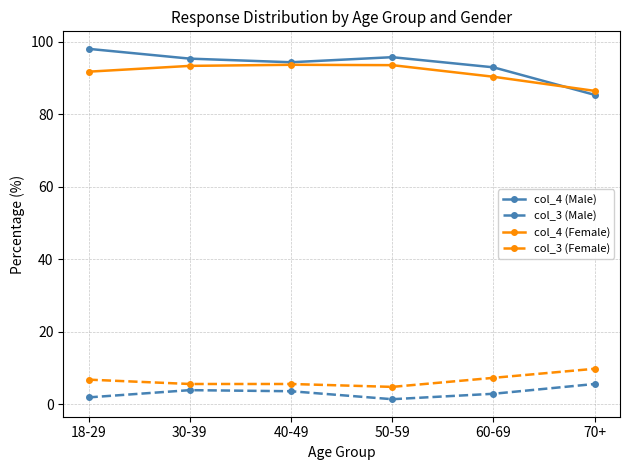

What is the spread (max minus min) of values at 30-39?

91.5